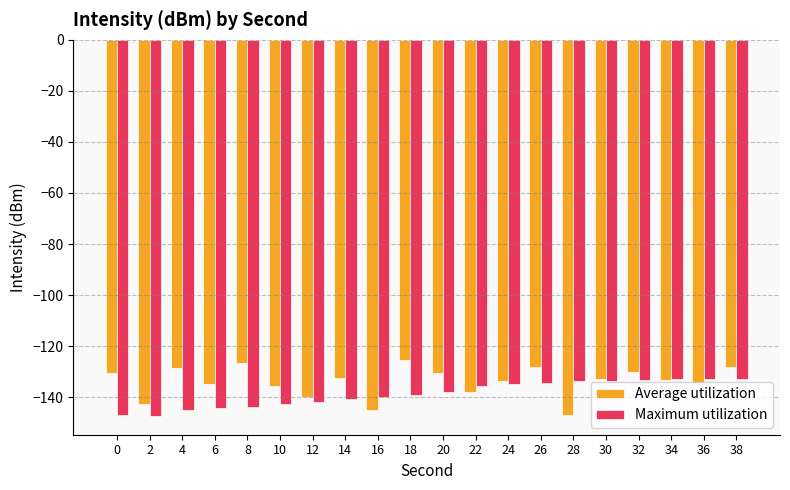

Which series has the largest range (max minus min)?

Average utilization